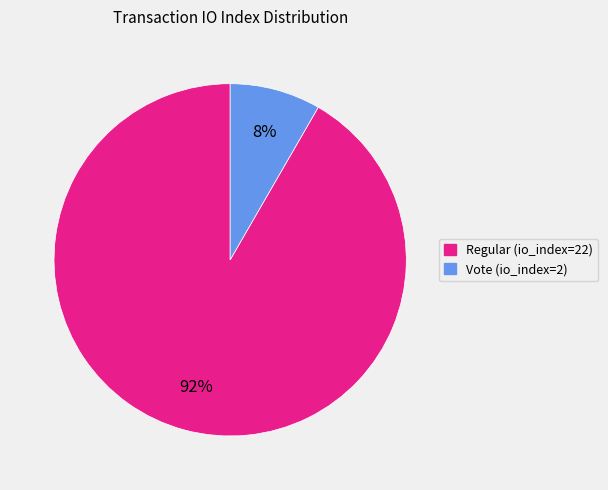

Is it true that Regular (io_index=22) is 92% of the pie?

True